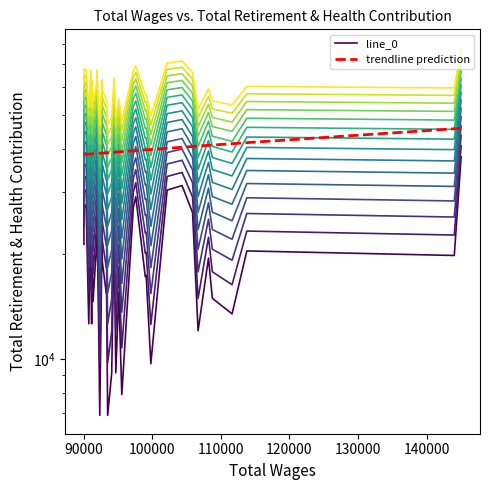

True or false: trendline prediction and line_0 cross at least once.

False